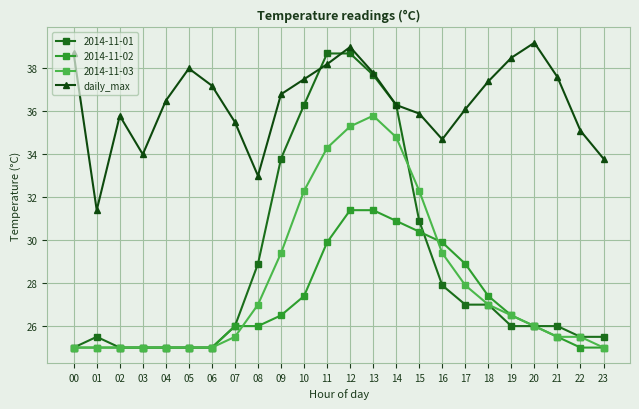

Which label corresponds to the largest value in the chart?

20